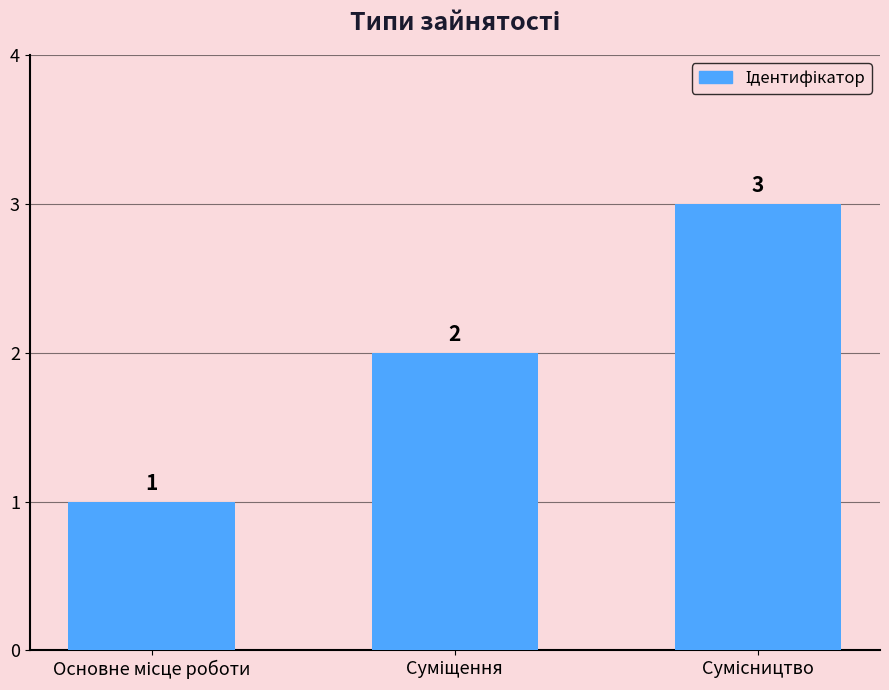

What is the maximum value shown in the chart?

3